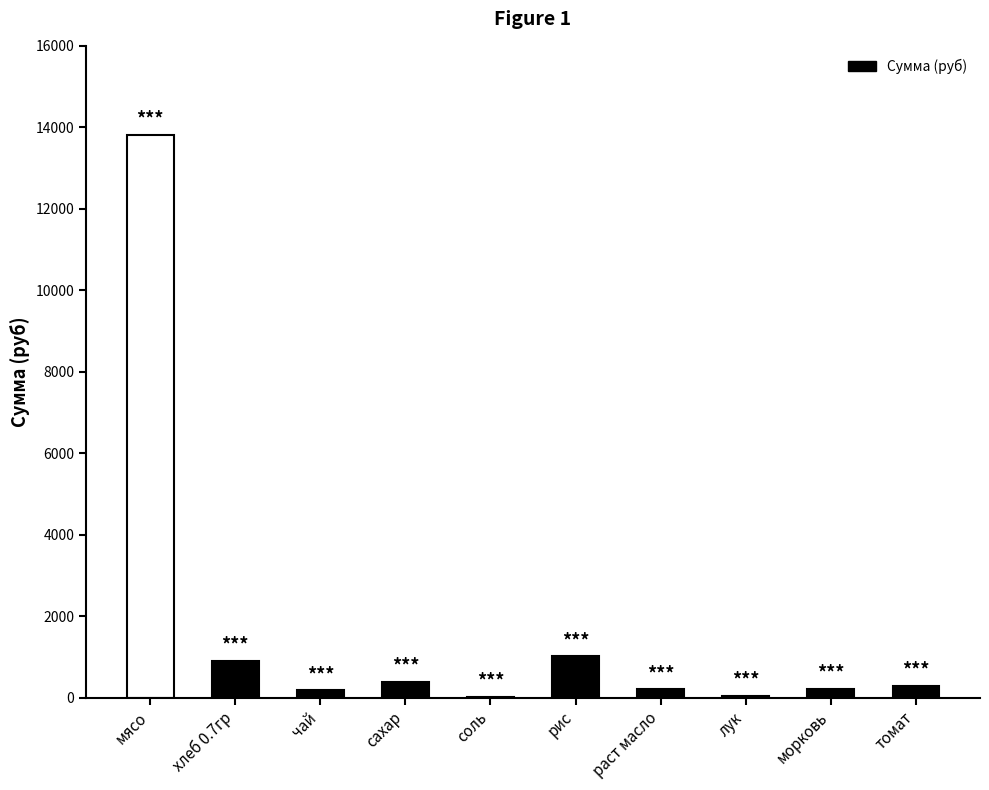

Which category has the lowest value across all series?

соль